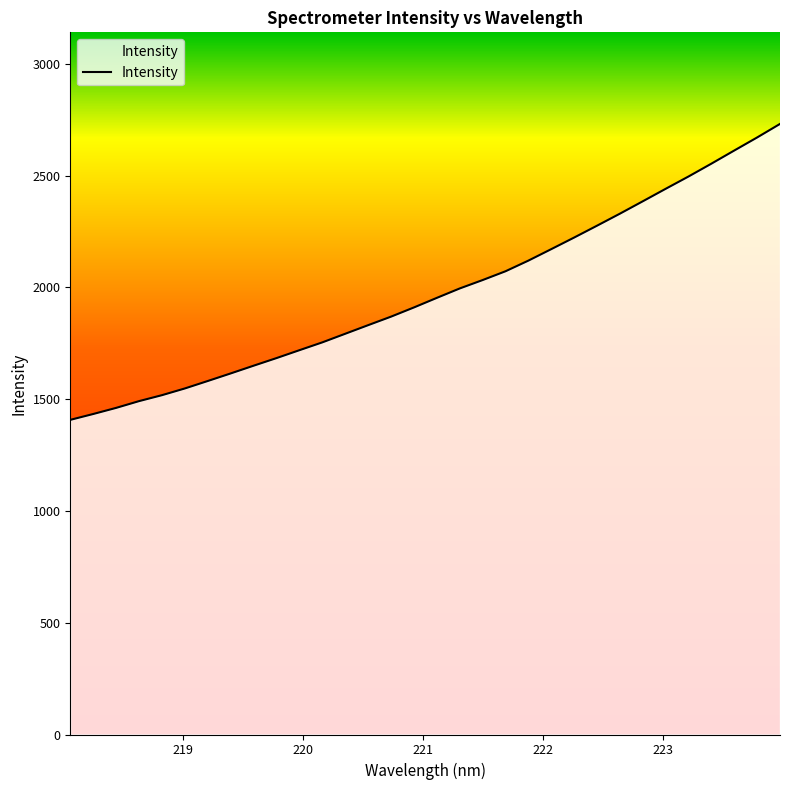

What is the greatest value displayed?

2731.4